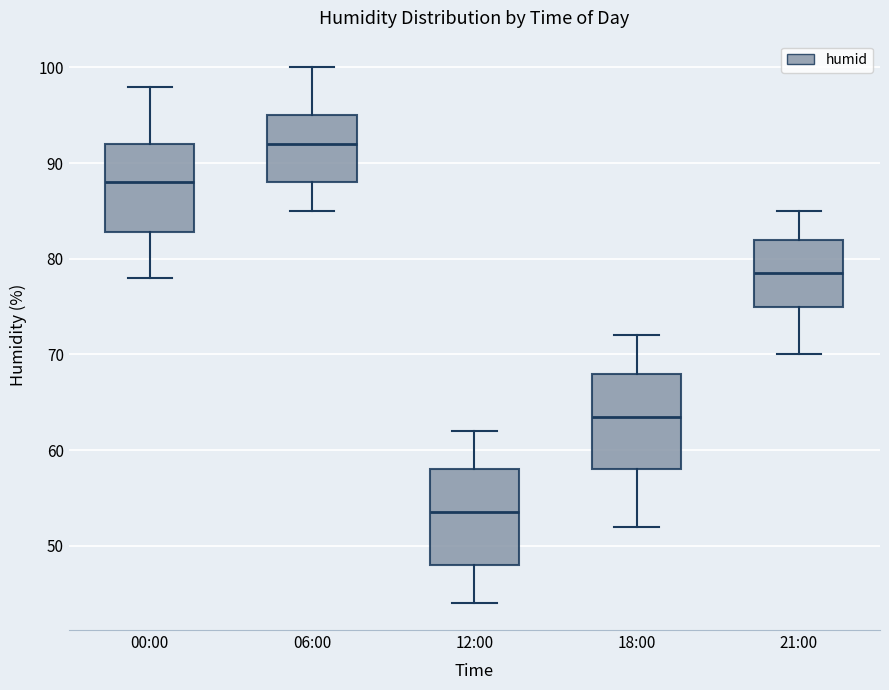

Reading left to right, read every box against the y-axis: the position of its median line, the range the box covers, and the ends of its whiskers. The values are not printed on the chart, so give them approximately, as read against the axis.

00:00: median 88, box 83 to 92, whiskers 78 to 98
06:00: median 92, box 88 to 95, whiskers 85 to 100
12:00: median 54, box 48 to 58, whiskers 44 to 62
18:00: median 64, box 58 to 68, whiskers 52 to 72
21:00: median 79, box 75 to 82, whiskers 70 to 85